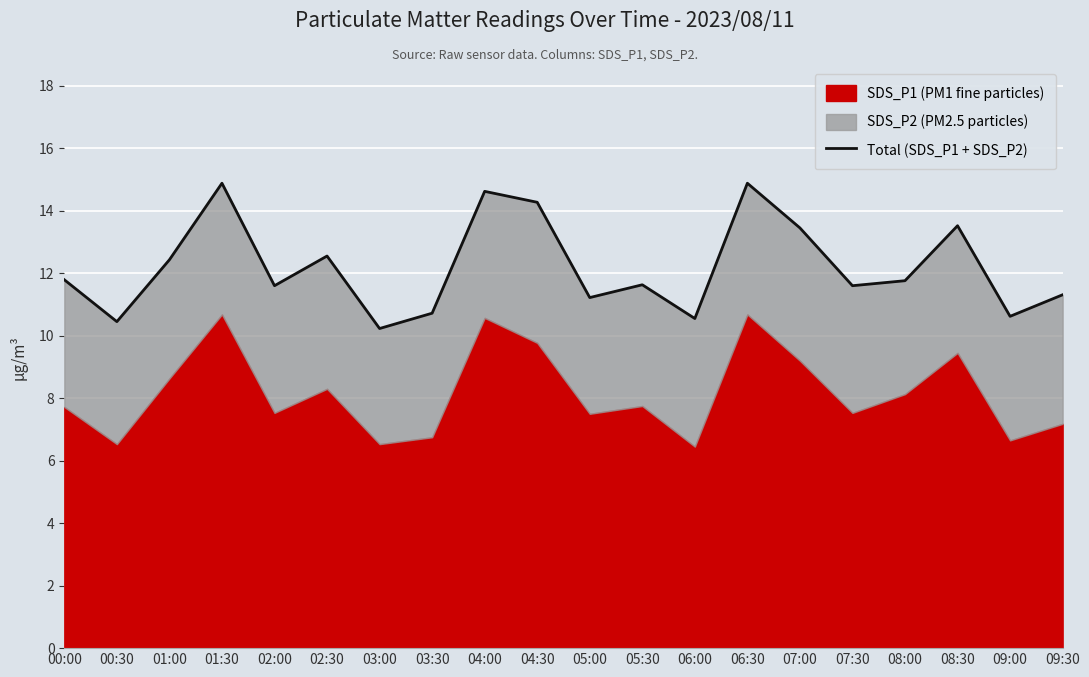

How many points are higher than both their immediate neighbors (excluding endpoints)?

6